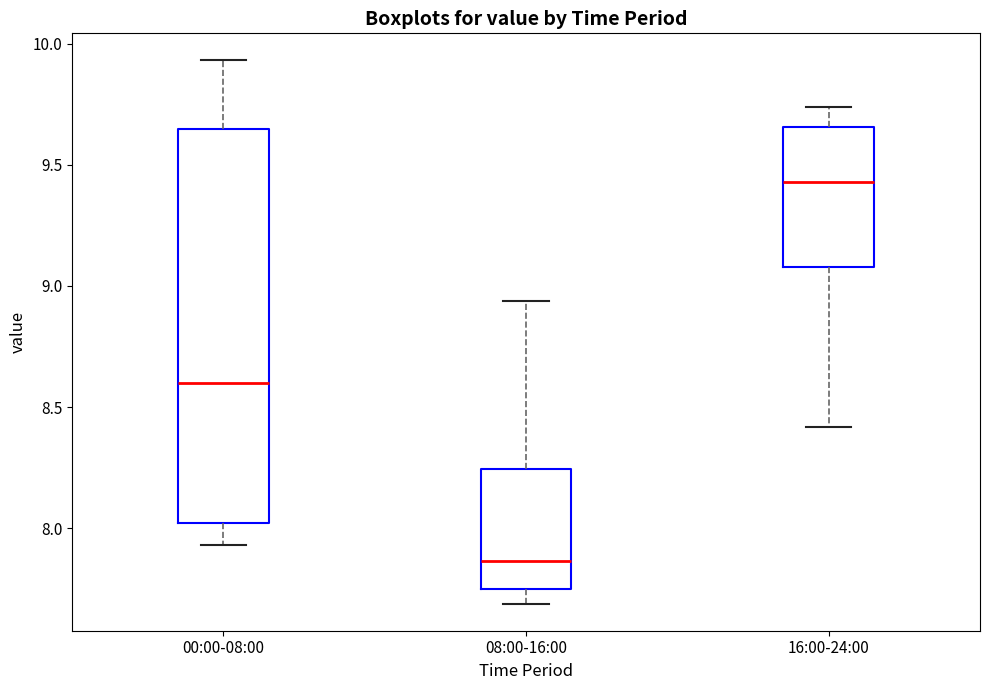

Which box's median line is the lowest?

08:00-16:00